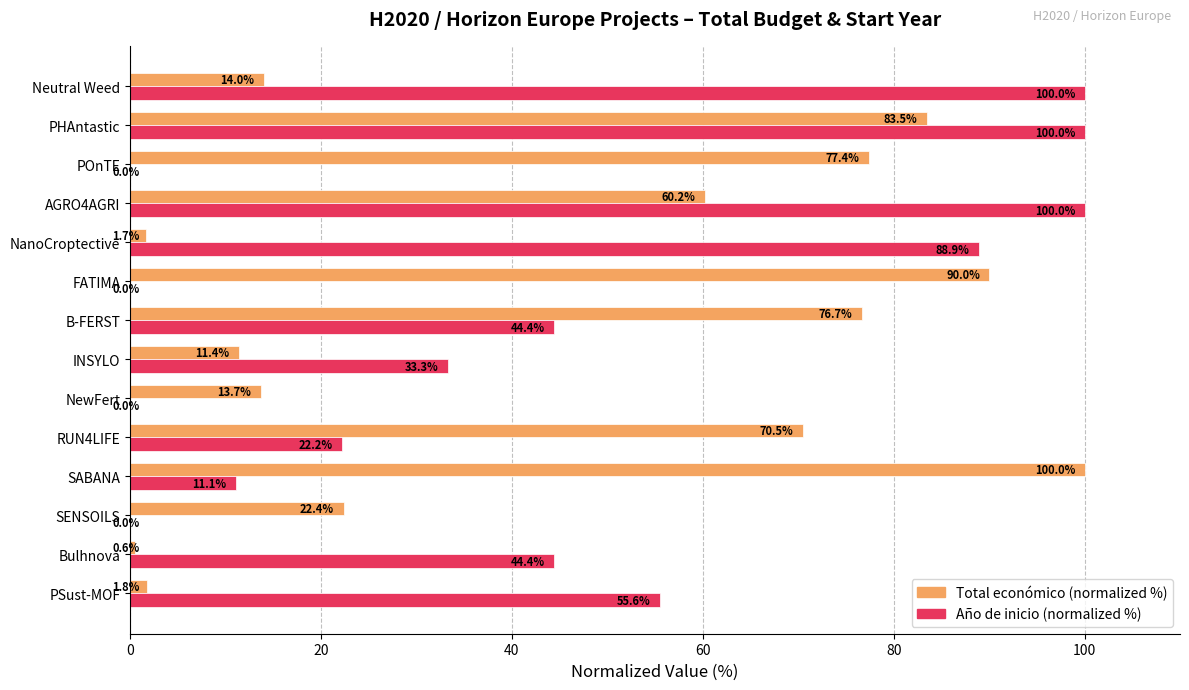

Where is Total económico (normalized %) nearest to the value 50?

AGRO4AGRI